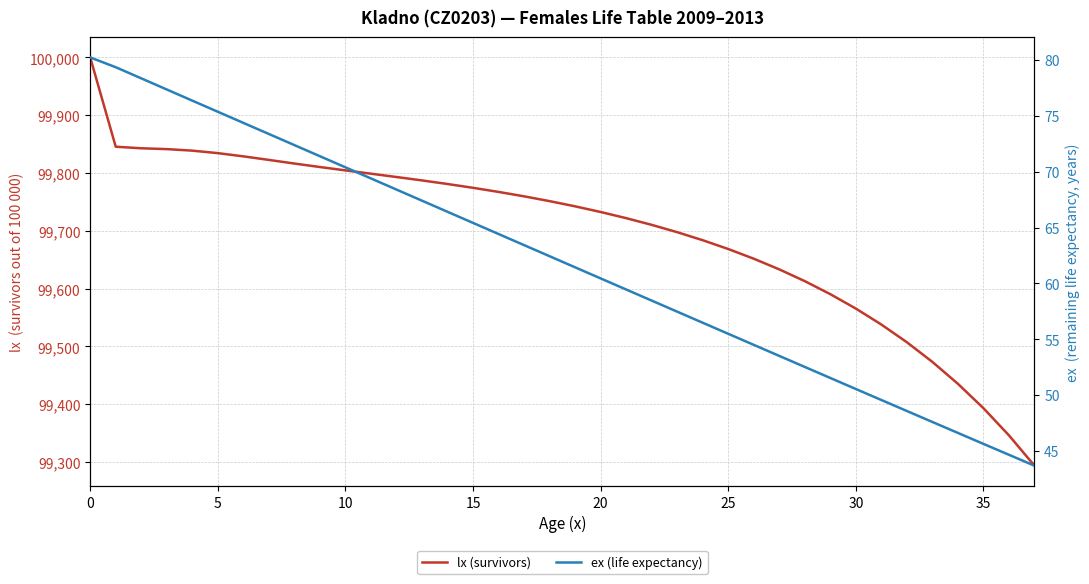

True or false: lx (survivors) has a value of 150752.2 at 9.

False